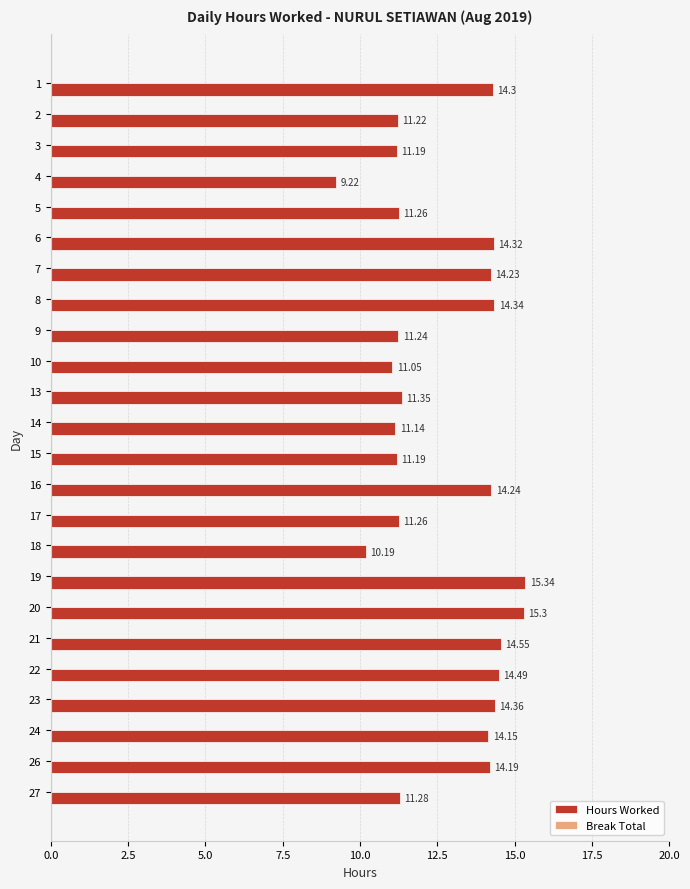

What is the difference between the values at 9 and 4?

2.0